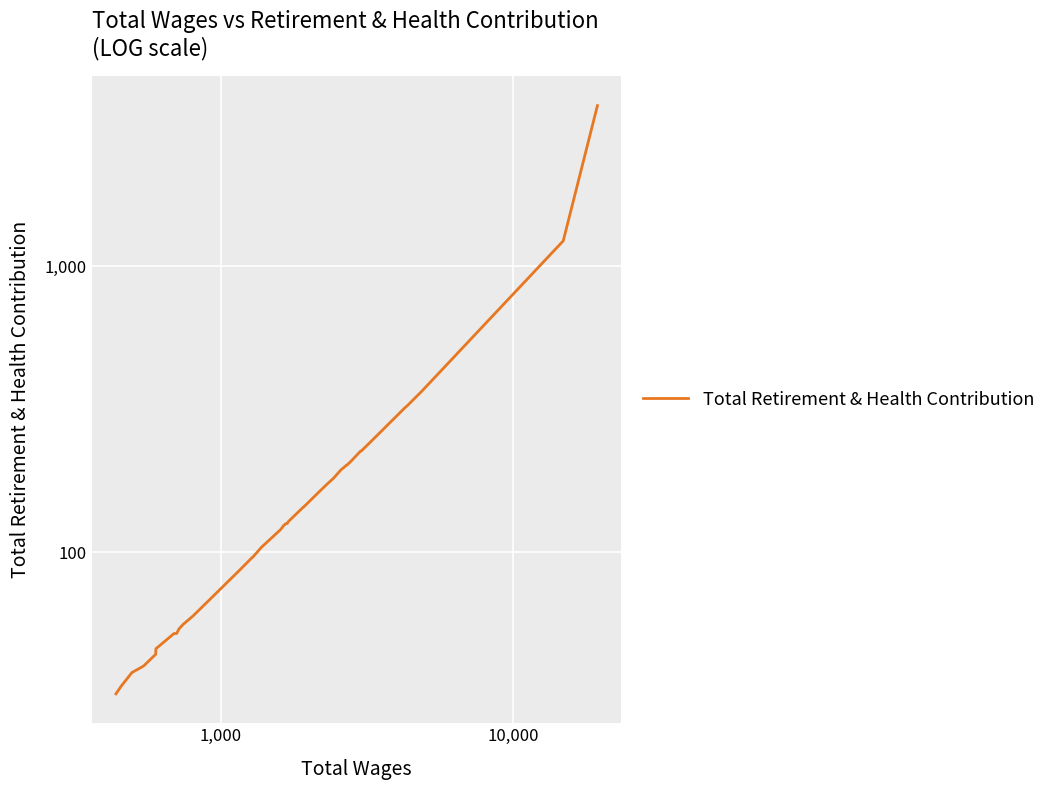

How many data points are above 144?

17